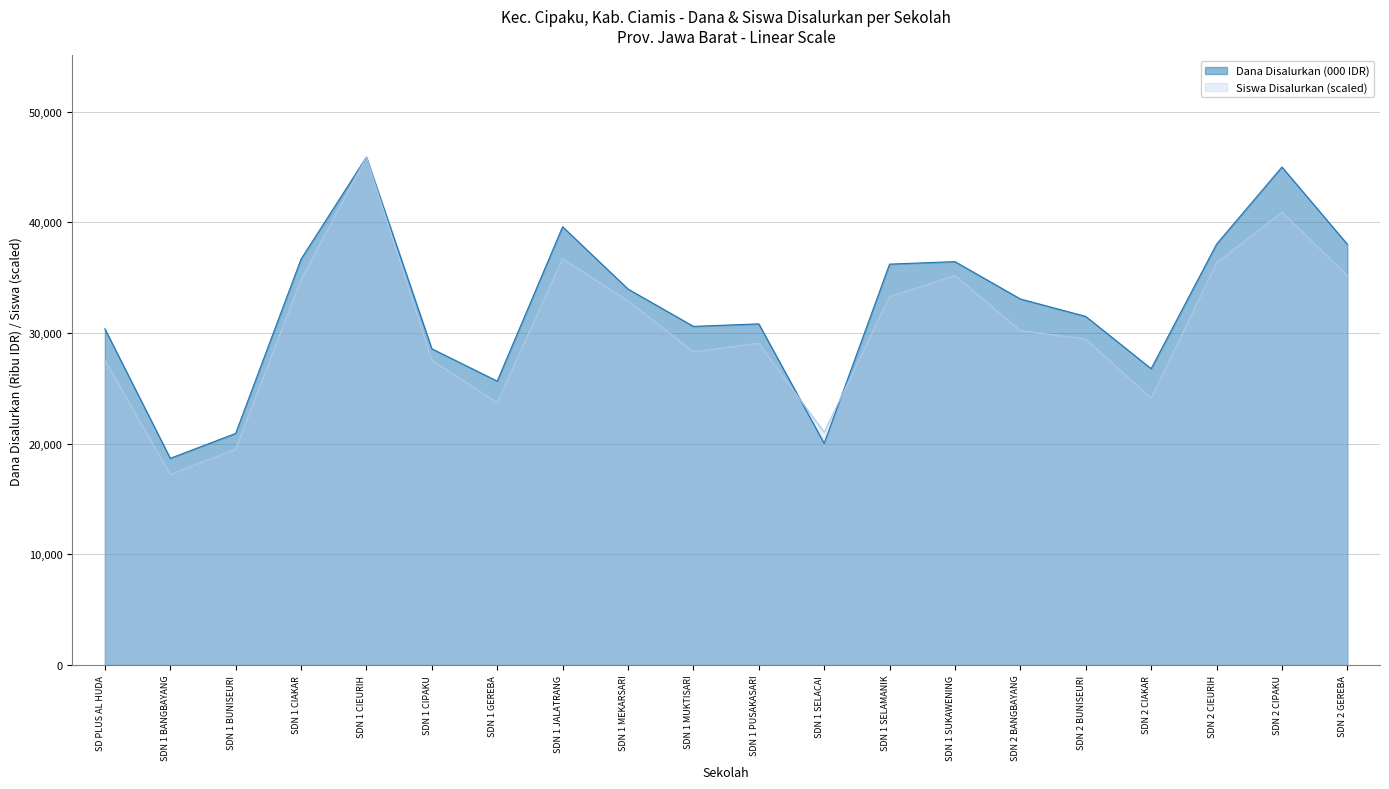

Which series has the largest range (max minus min)?

Siswa Disalurkan (scaled)